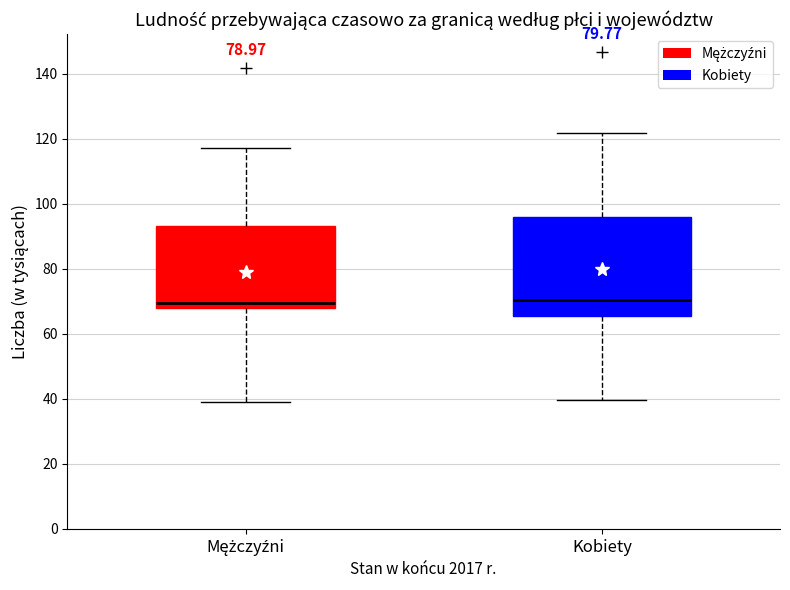

Which box is the tallest, from its lower edge to its upper edge?

Kobiety